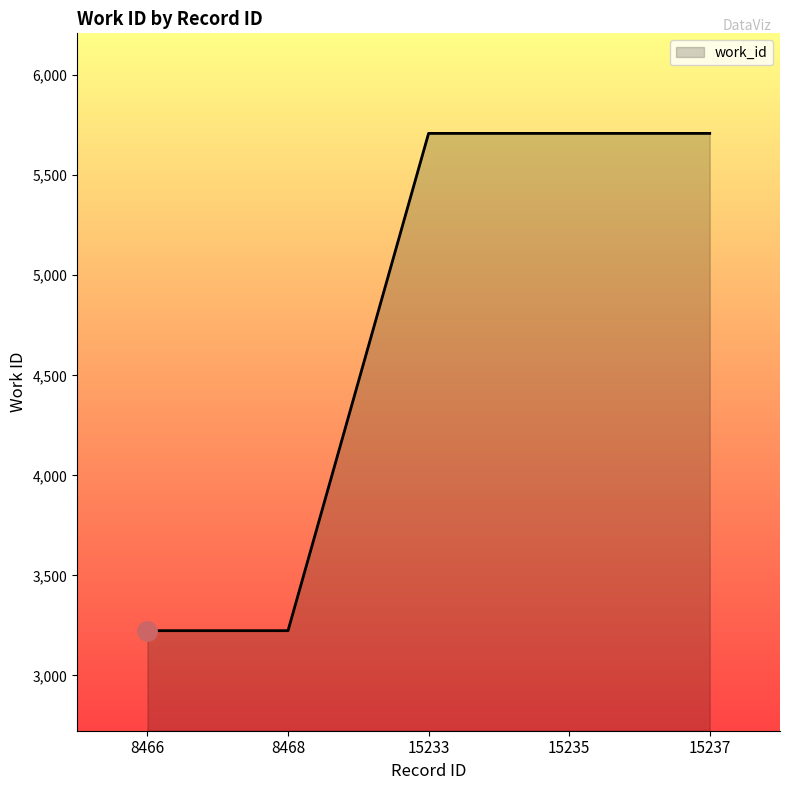

Is it true that the value at 15237 is 5709?

True